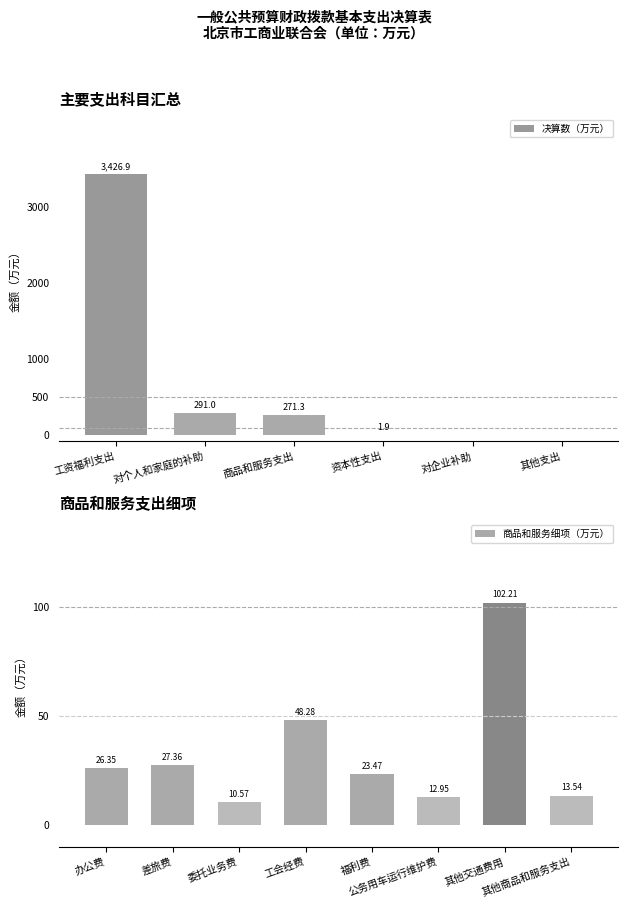

Between 工资福利支出 and 商品和服务支出, which is larger?

工资福利支出